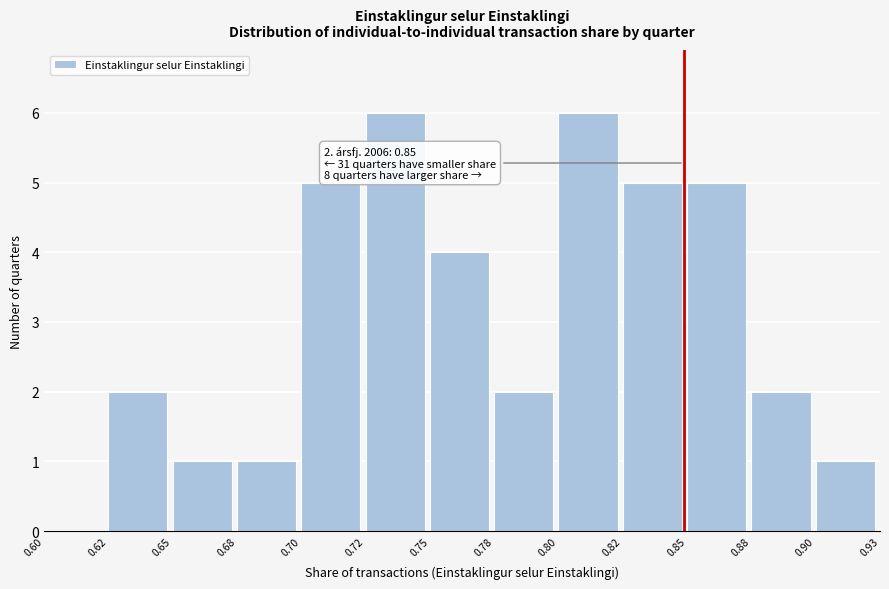

Reading left to right, list all the values displayed in this chart.

0.60=0	0.62=2	0.65=1	0.68=1	0.70=5	0.72=6	0.75=4	0.78=2	0.80=6	0.82=5	0.85=5	0.88=2	0.90=1